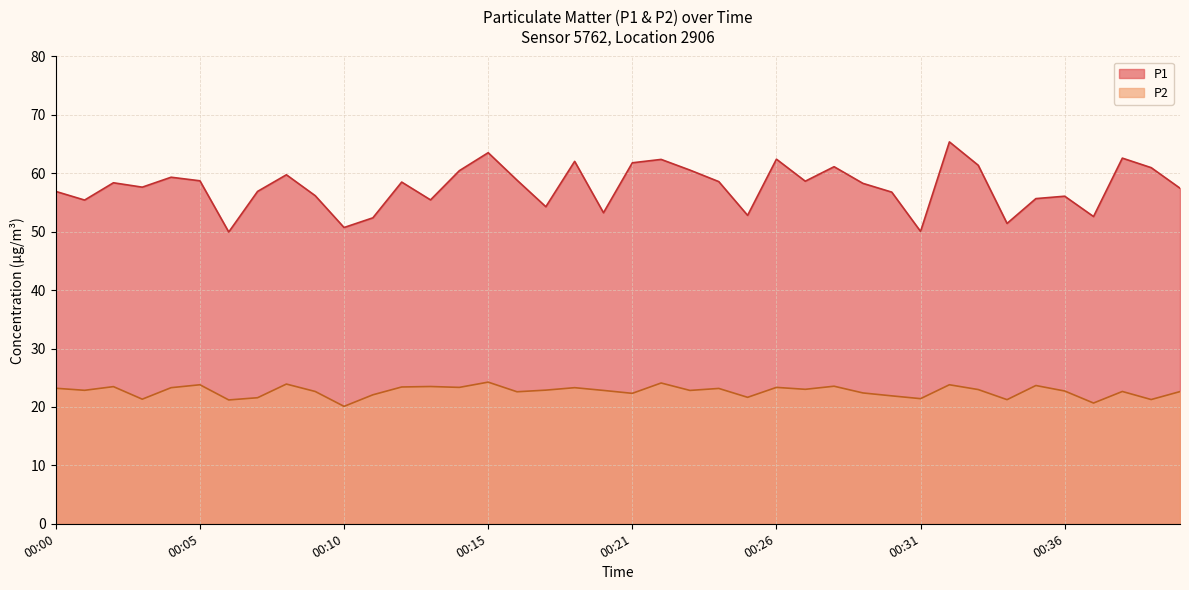

What is the difference between the maximum and minimum values in the P2 series?

4.1